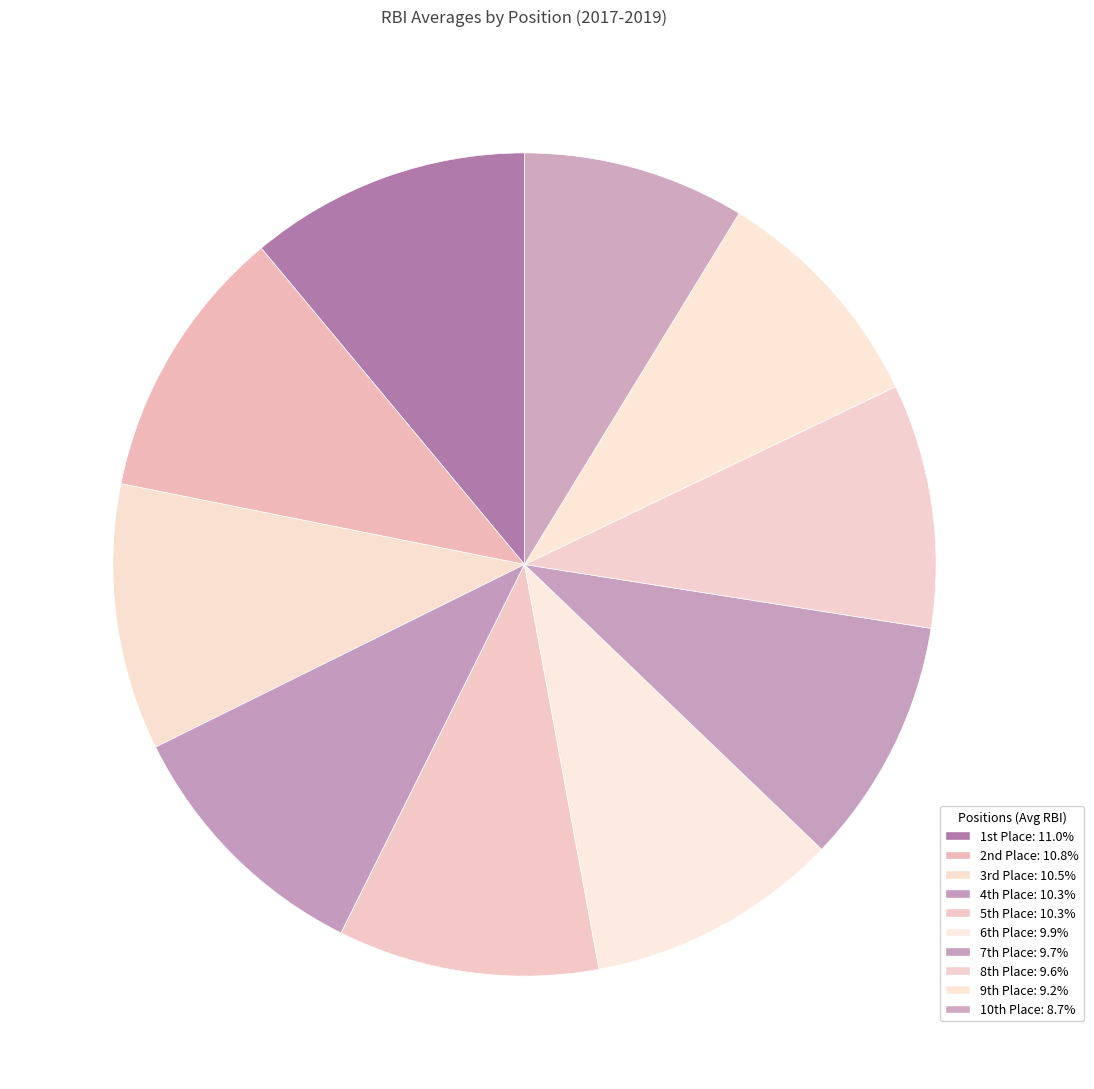

How many slices are in this pie chart?

10